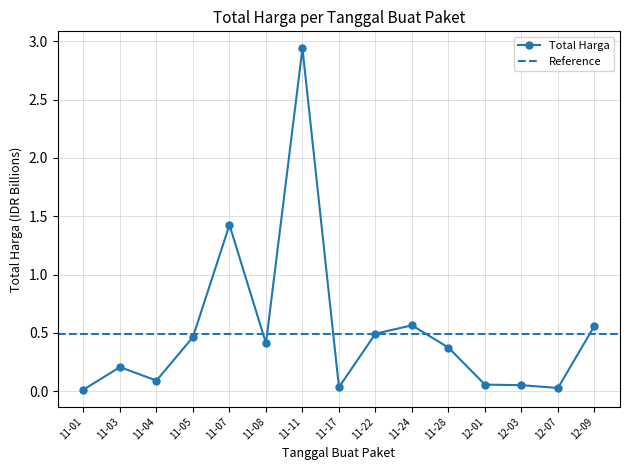

The Total Harga series shows 0.3 at 11-24. True or false?

False